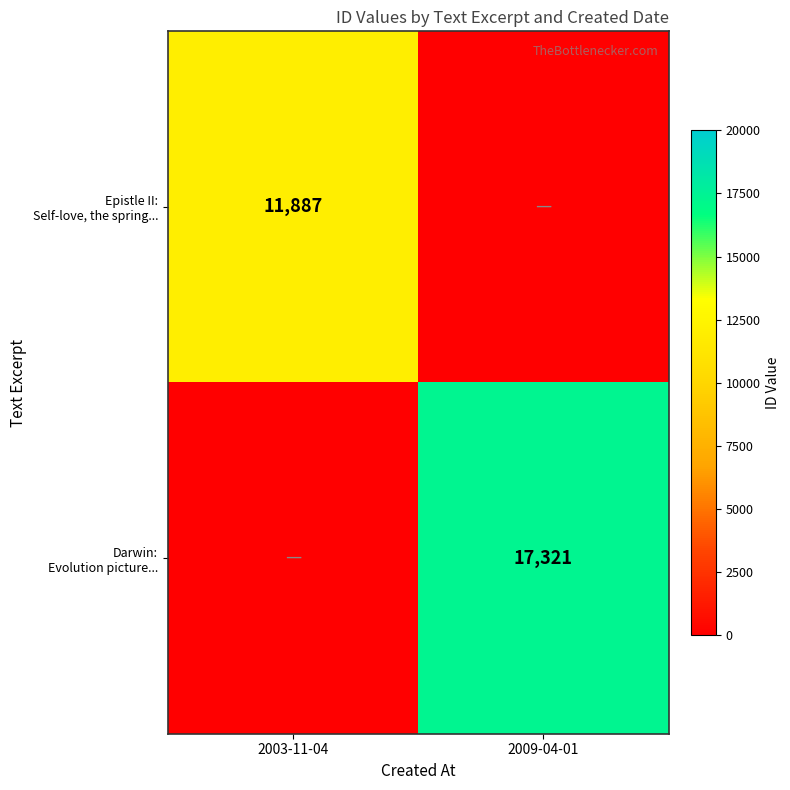

What is the spread (max minus min) of values at 2003-11-04?

11887